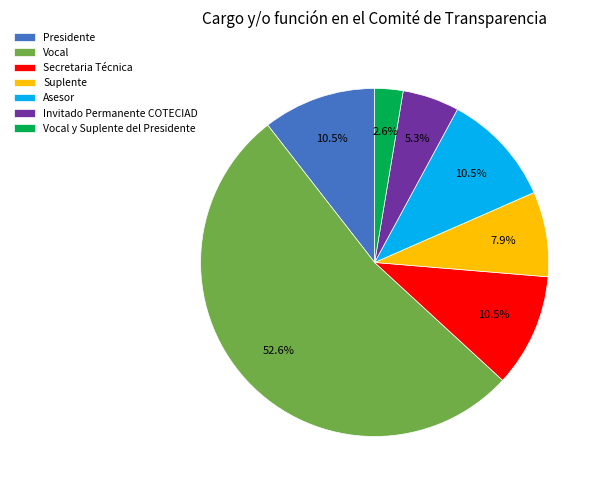

What percentage is the Invitado Permanente COTECIAD slice, to the nearest percent?

5%